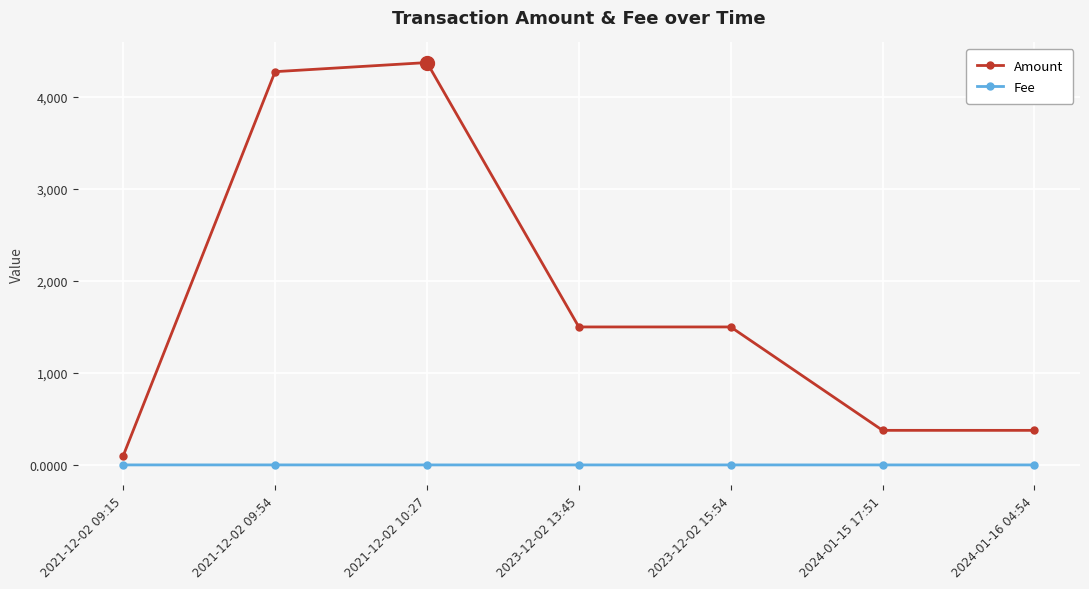

What is the difference between the maximum and second lowest values in the Amount series?

3998.1